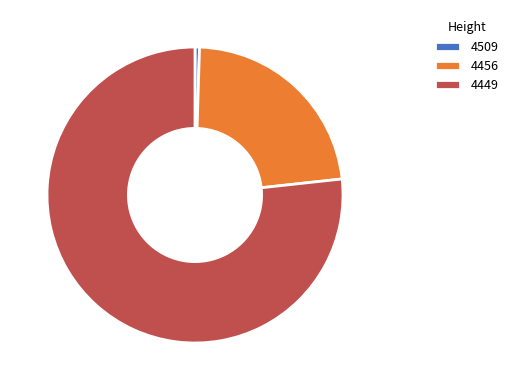

Which category has the smallest portion of the pie?

4509